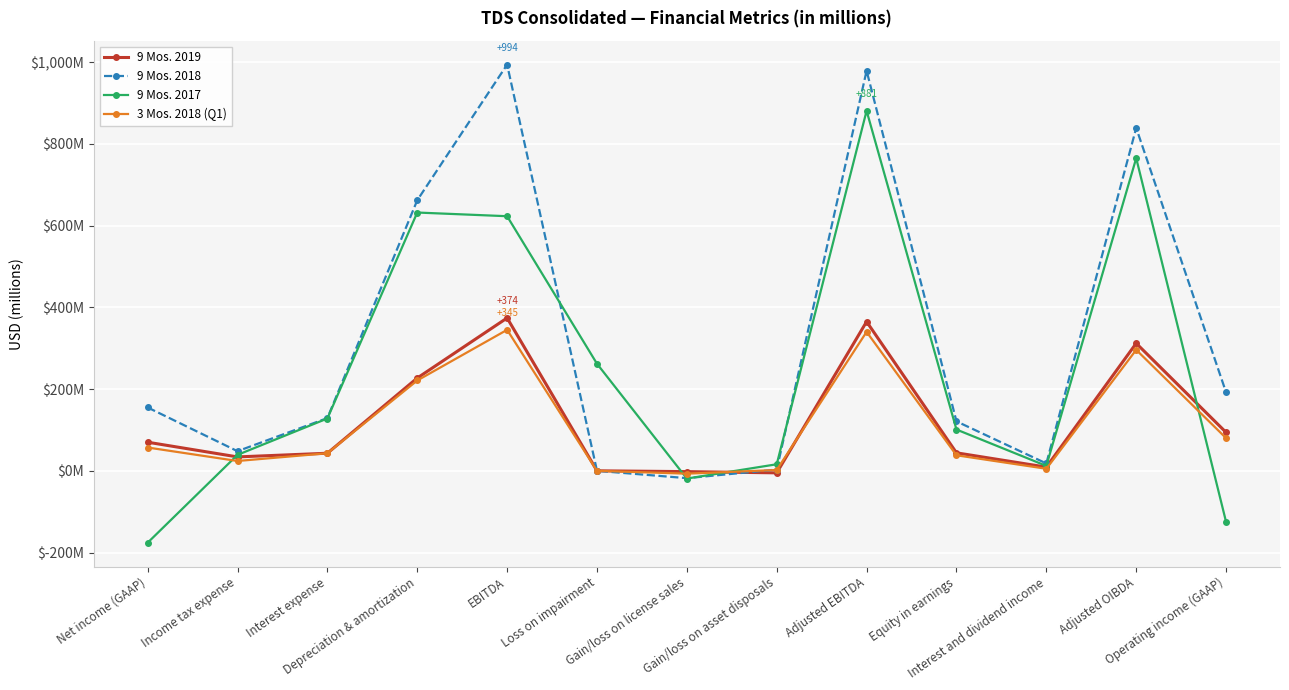

In 9 Mos. 2017, how many points are higher than both neighbors (excluding endpoints)?

3